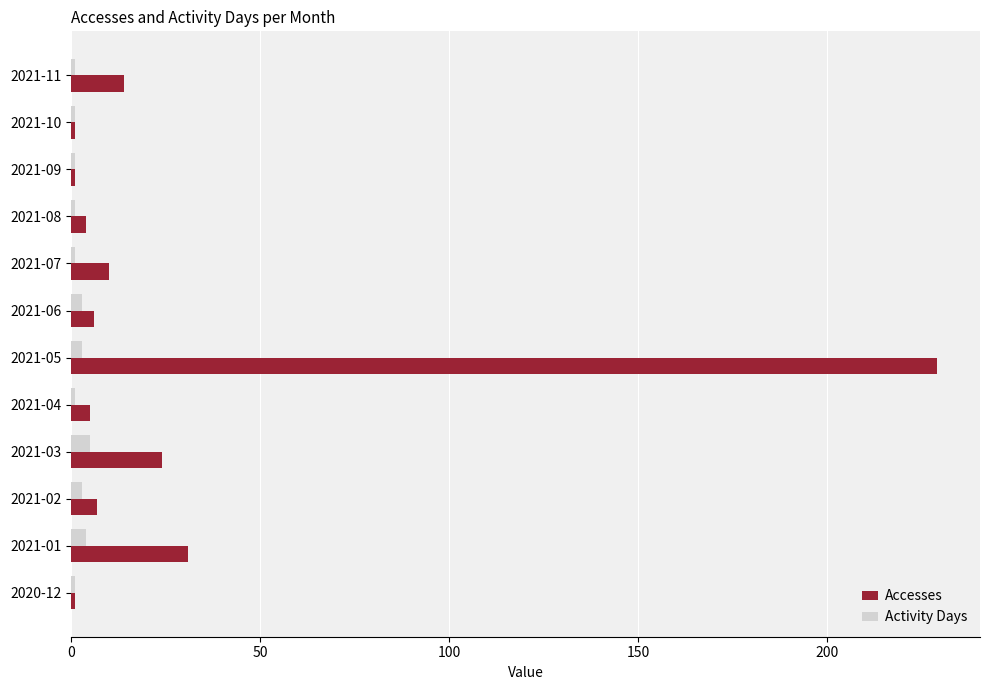

The value of Accesses at 2021-04 is 5. True or false?

True